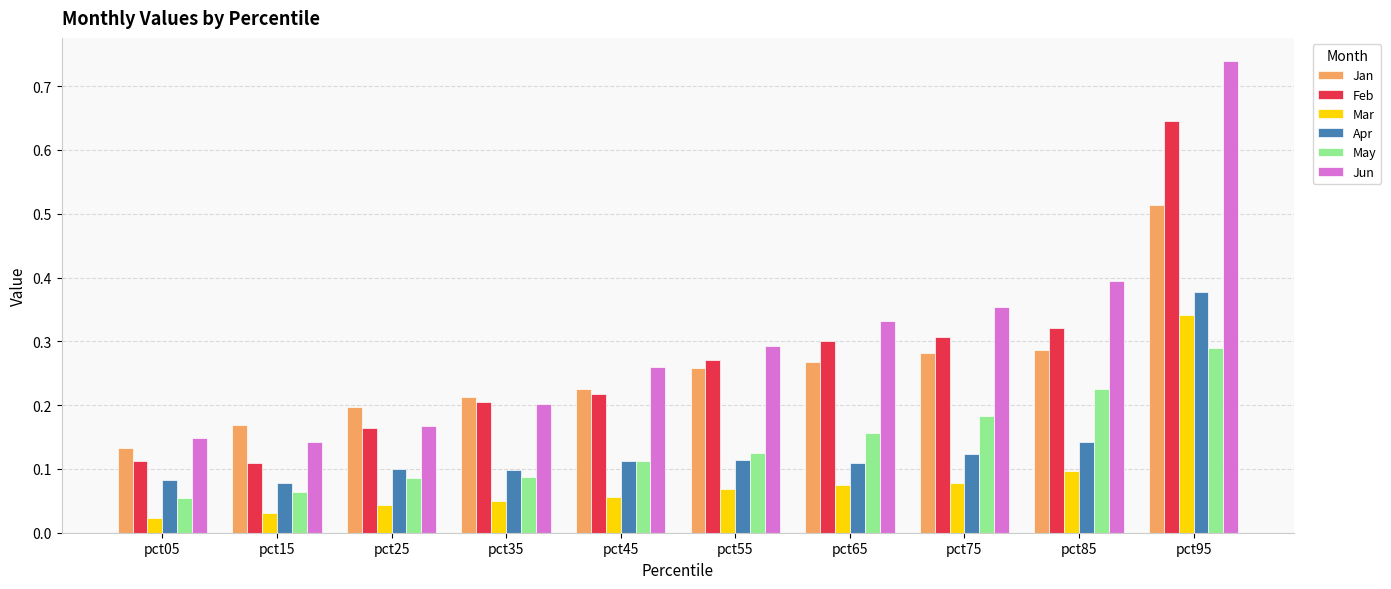

How many bars are there in total?

60